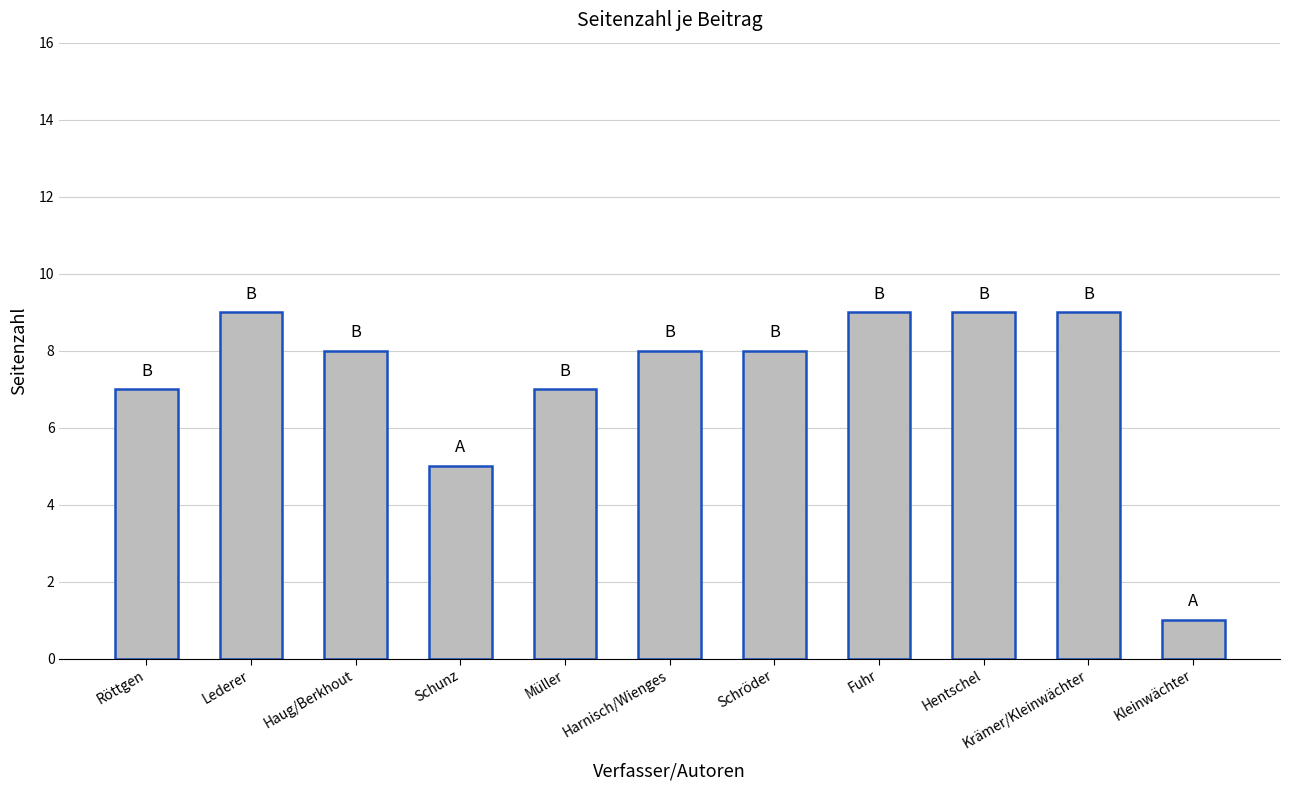

What is the approximate value at Harnisch/Wienges?

8